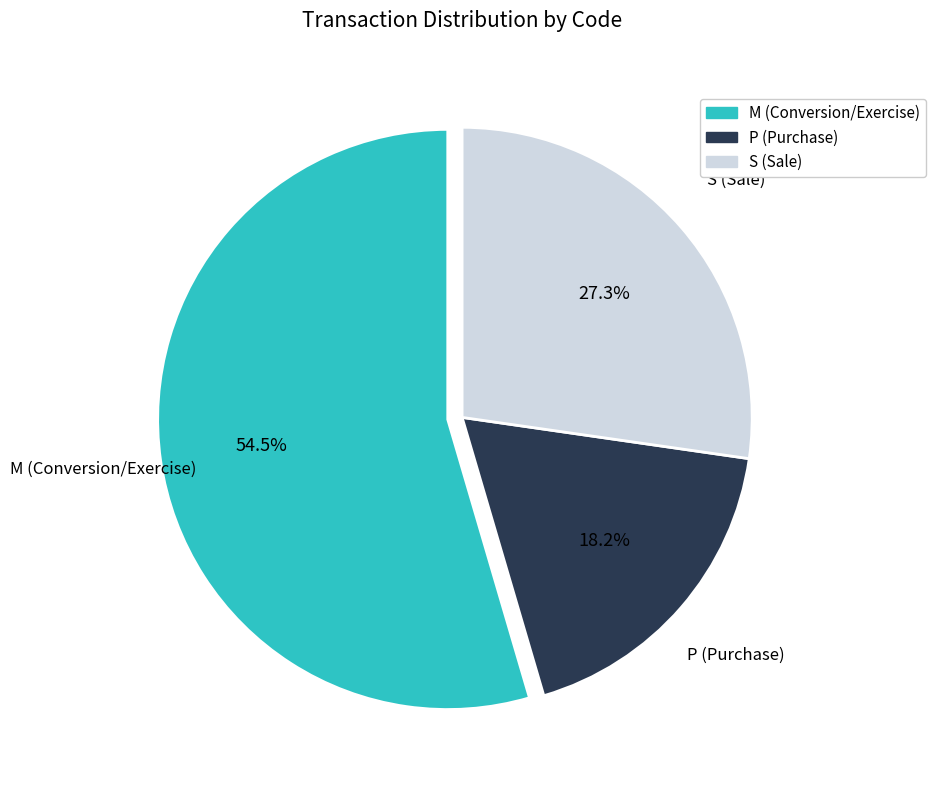

Rank the categories by value from lowest to highest.

P (Purchase), S (Sale), M (Conversion/Exercise)